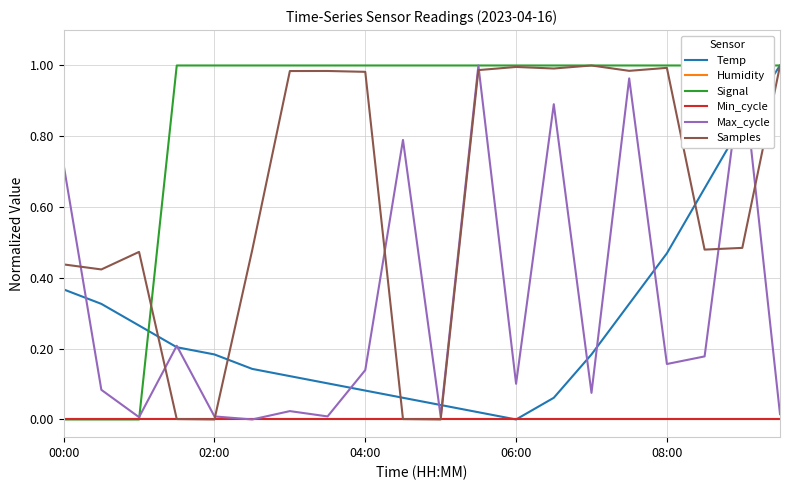

Rank the series by their maximum value, from highest to lowest.

Temp, Signal, Max_cycle, Samples, Humidity, Min_cycle